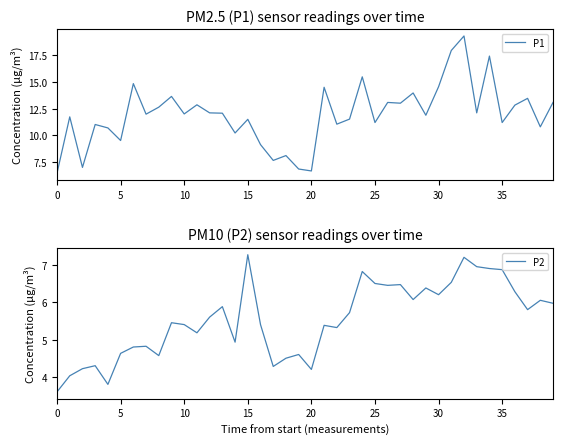

How many interior local valleys does the P1 series have?

14